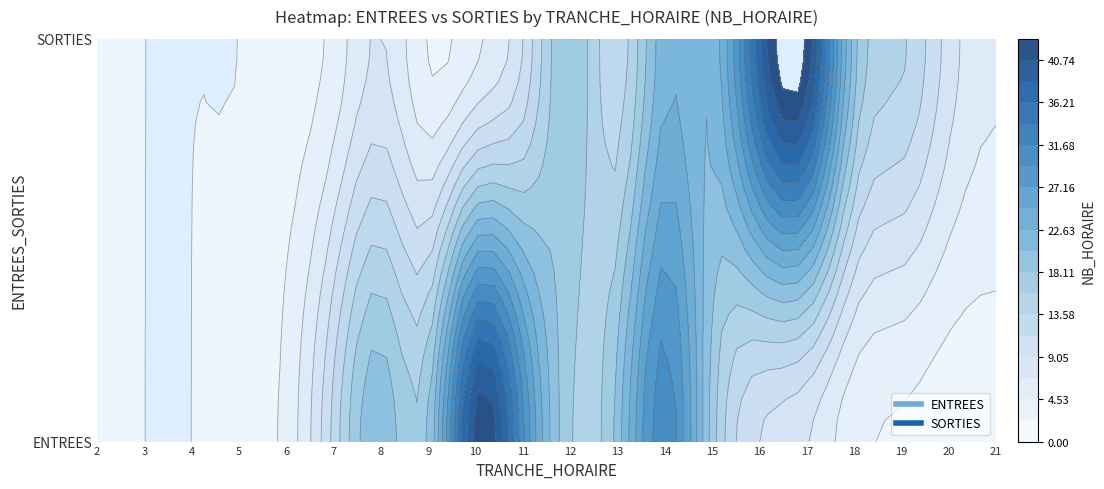

What is the average value of the SORTIES series?

11